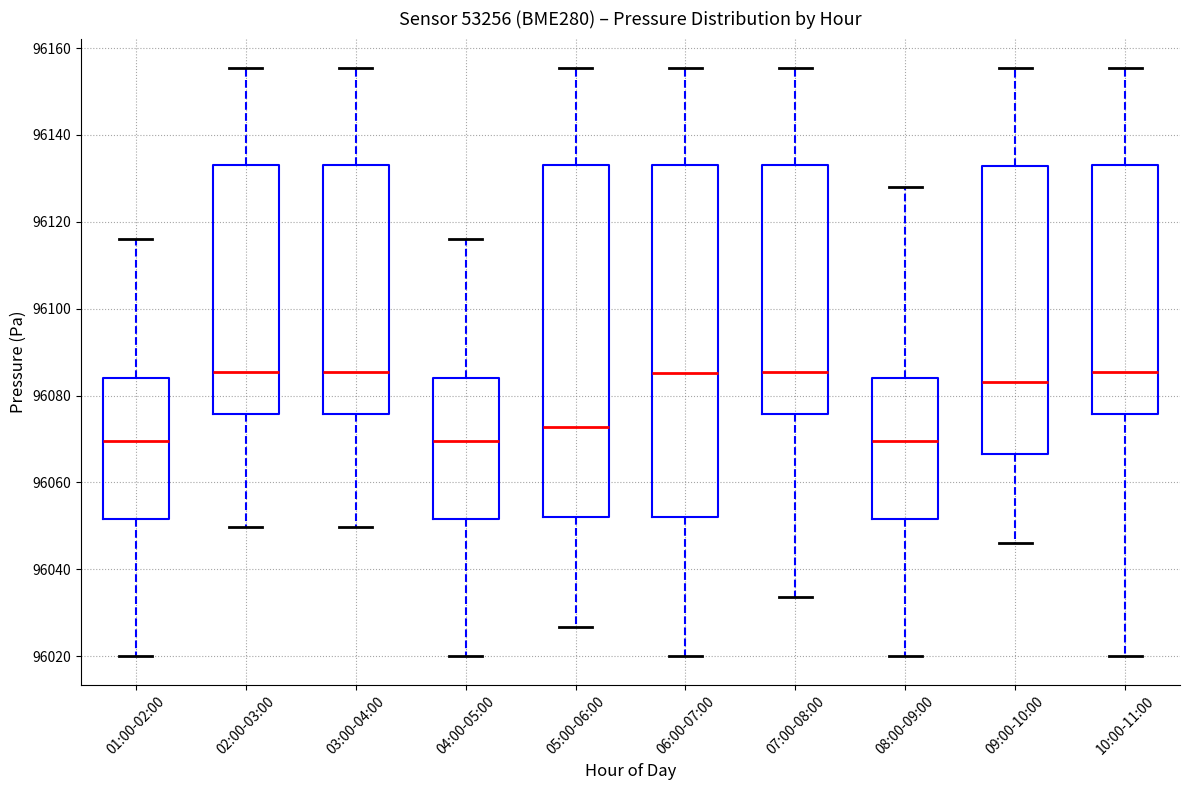

Where does the median line of the box for 01:00-02:00 sit on the y-axis? The values are not printed on the chart, so give them approximately, as read against the axis.

96070